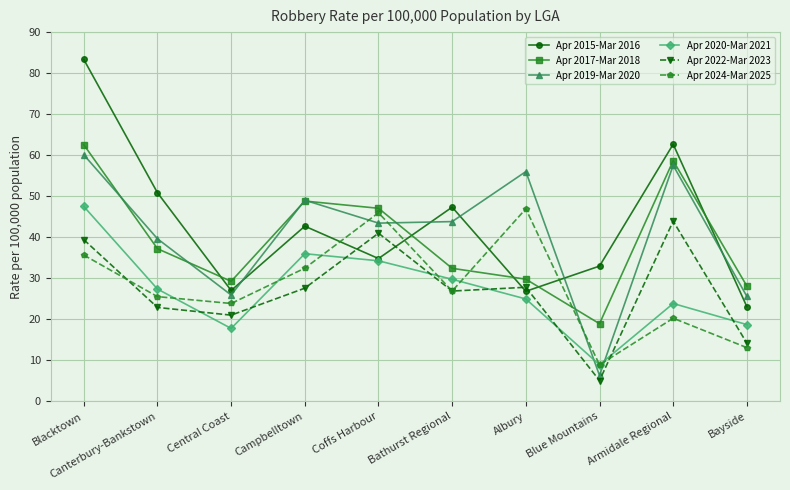

At Bayside, list the series in order from largest to smallest.

Apr 2017-Mar 2018, Apr 2019-Mar 2020, Apr 2015-Mar 2016, Apr 2020-Mar 2021, Apr 2022-Mar 2023, Apr 2024-Mar 2025